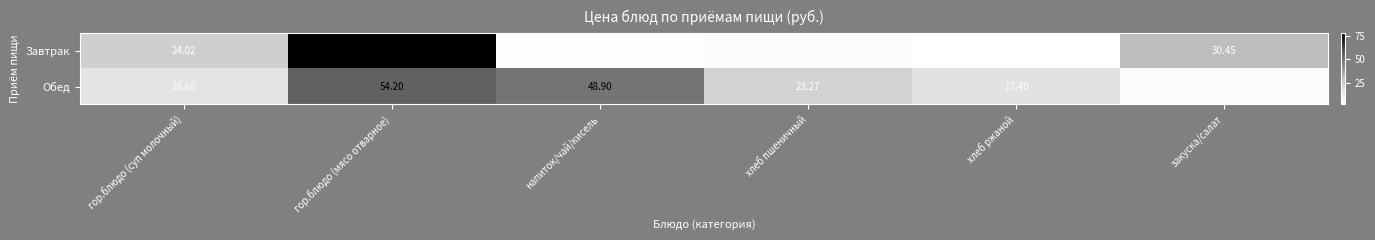

Which series has the largest range (max minus min)?

Завтрак